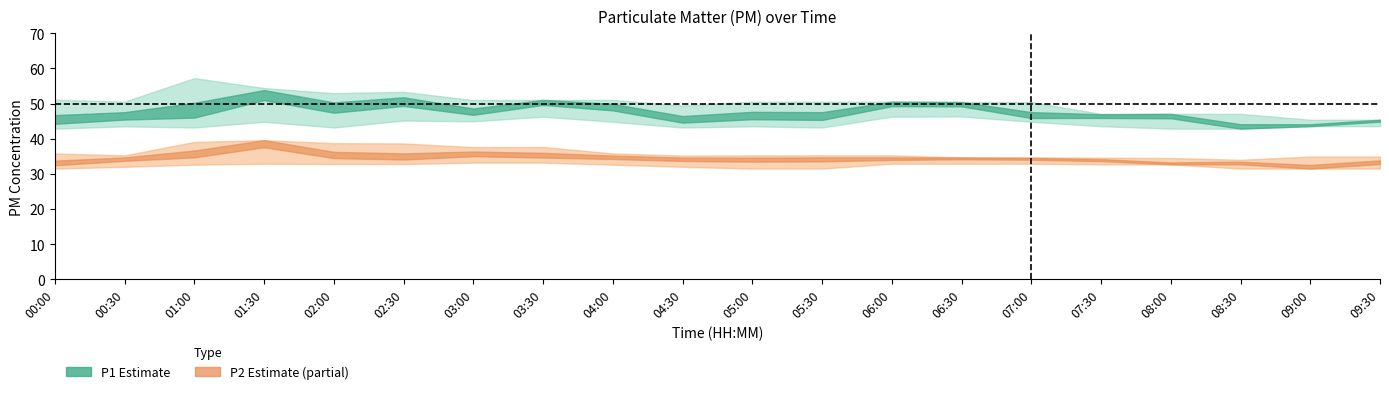

Between 03:30 and 07:00, which is larger?

03:30